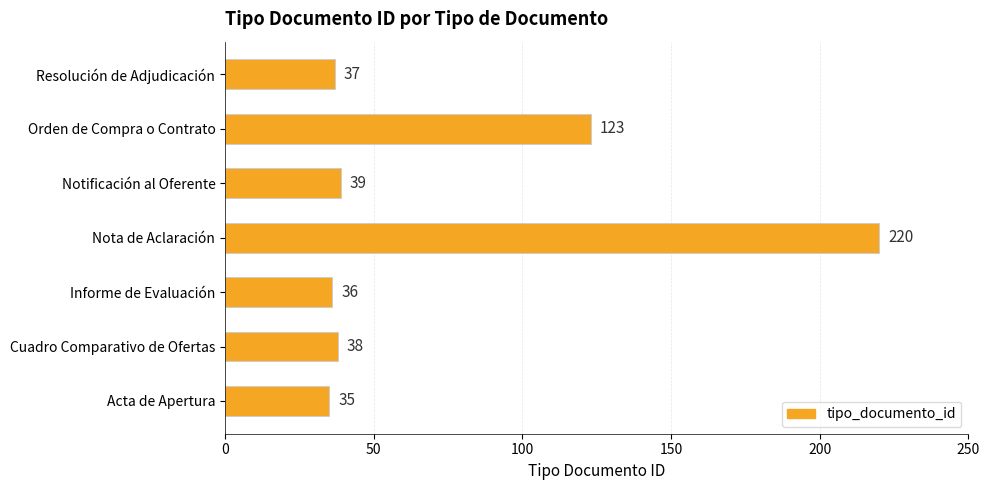

List the labels in order of value, largest first.

Nota de Aclaración, Orden de Compra o Contrato, Notificación al Oferente, Cuadro Comparativo de Ofertas, Resolución de Adjudicación, Informe de Evaluación, Acta de Apertura